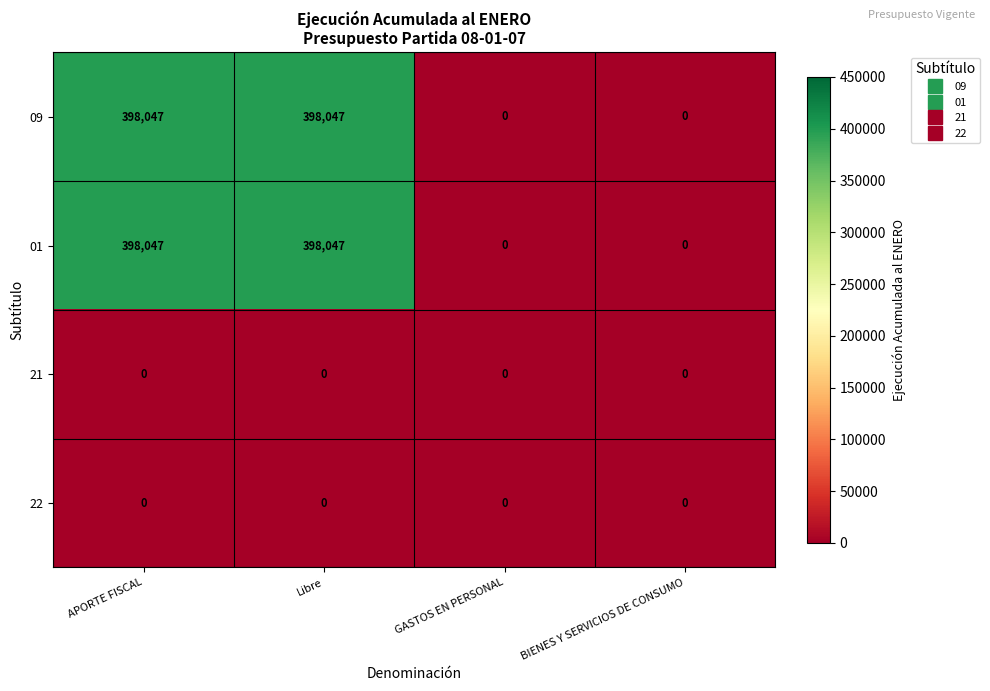

What is the total value across all series at Libre?

796094